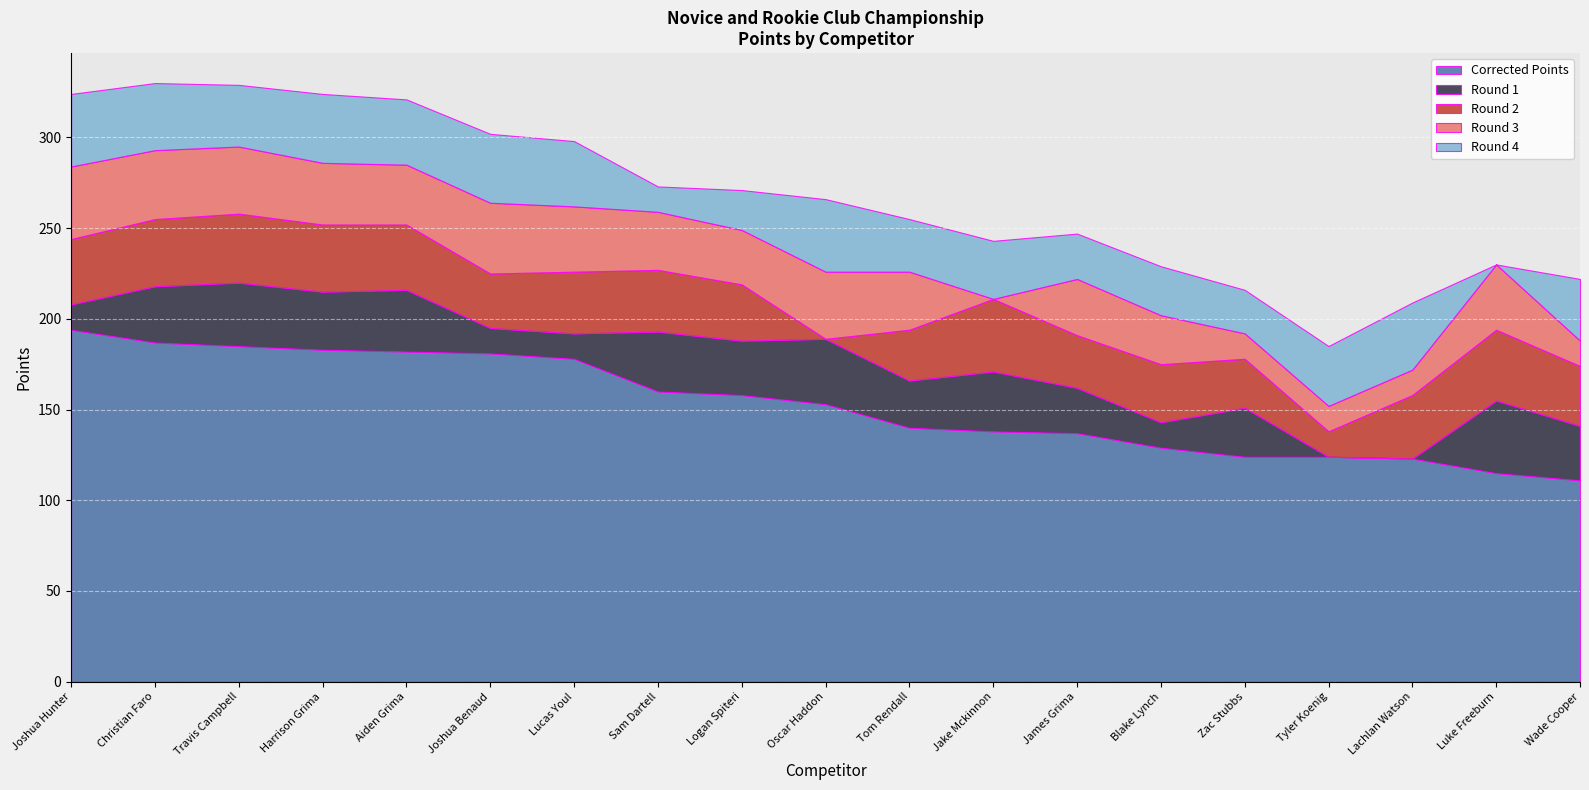

What are all the series names shown in the legend?

Corrected Points, Round 1, Round 2, Round 3, Round 4